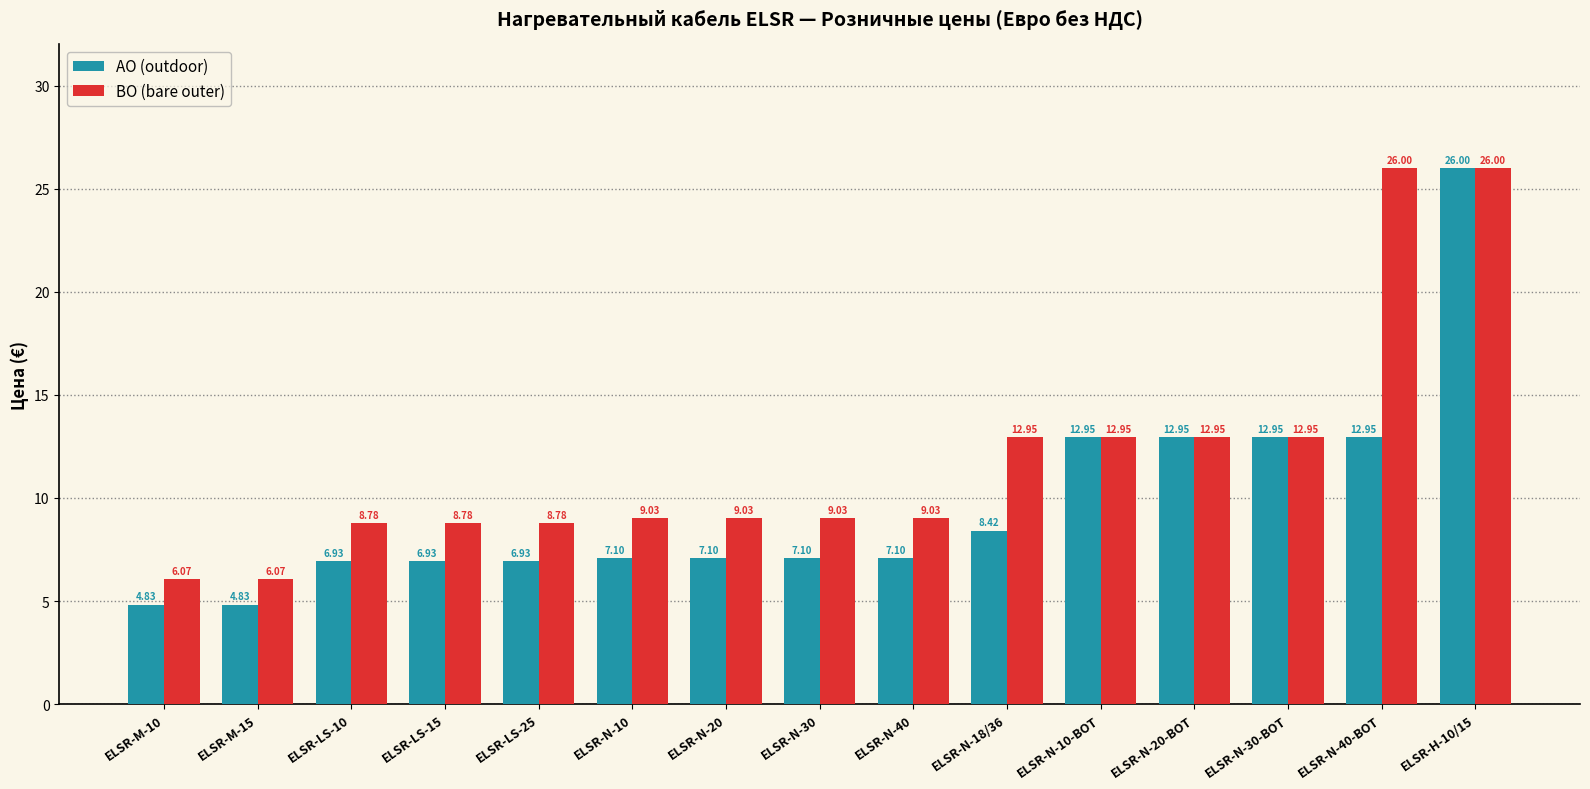

List the series in order of their overall mean, highest first.

BO (bare outer), AO (outdoor)